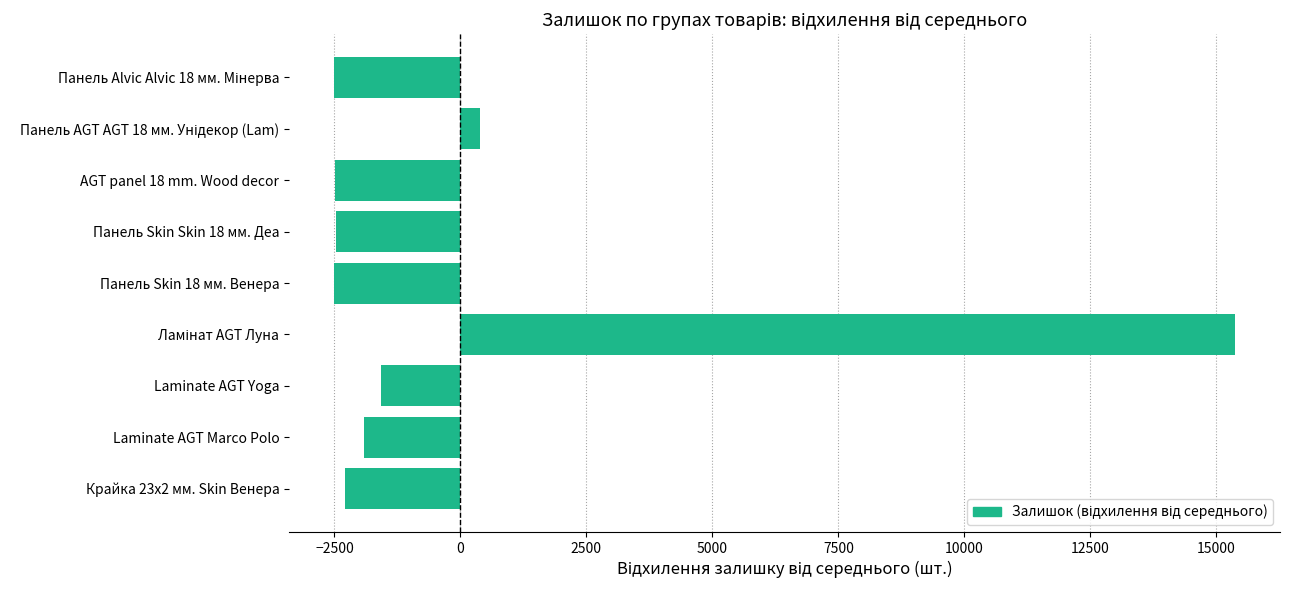

What is the difference between the maximum and minimum values?

17877